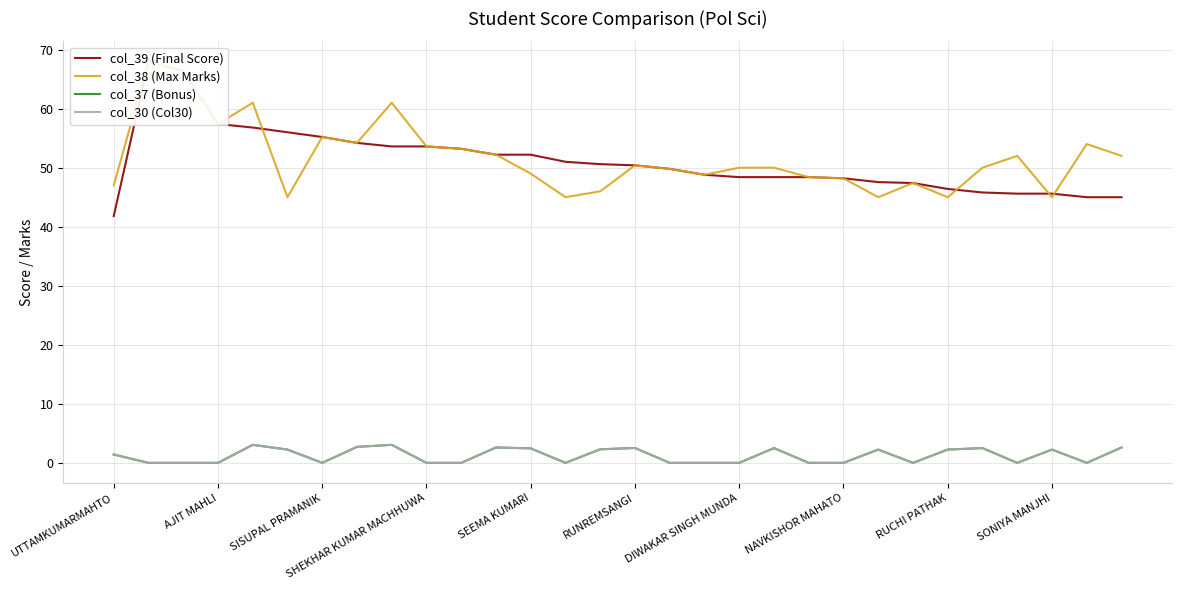

Which has a higher value, SONIYA MANJHI or 28?

SONIYA MANJHI